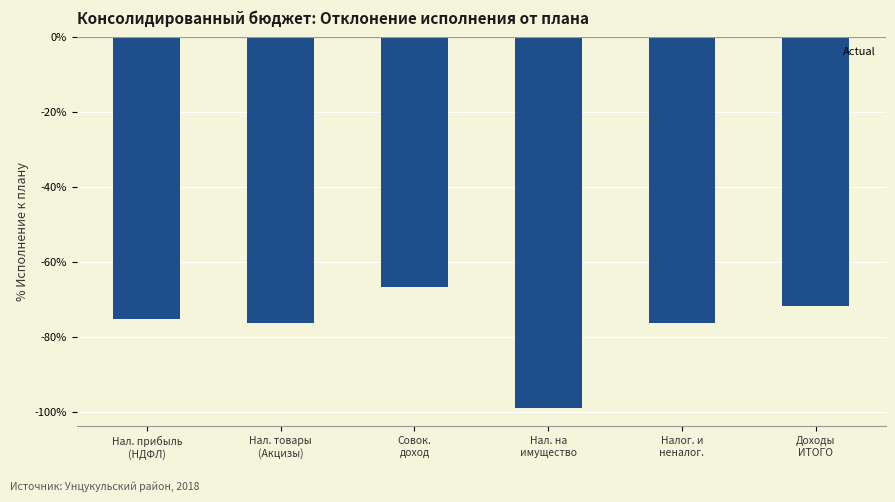

Which has a higher value, Налог. и
неналог. or Нал. на
имущество?

Налог. и
неналог.